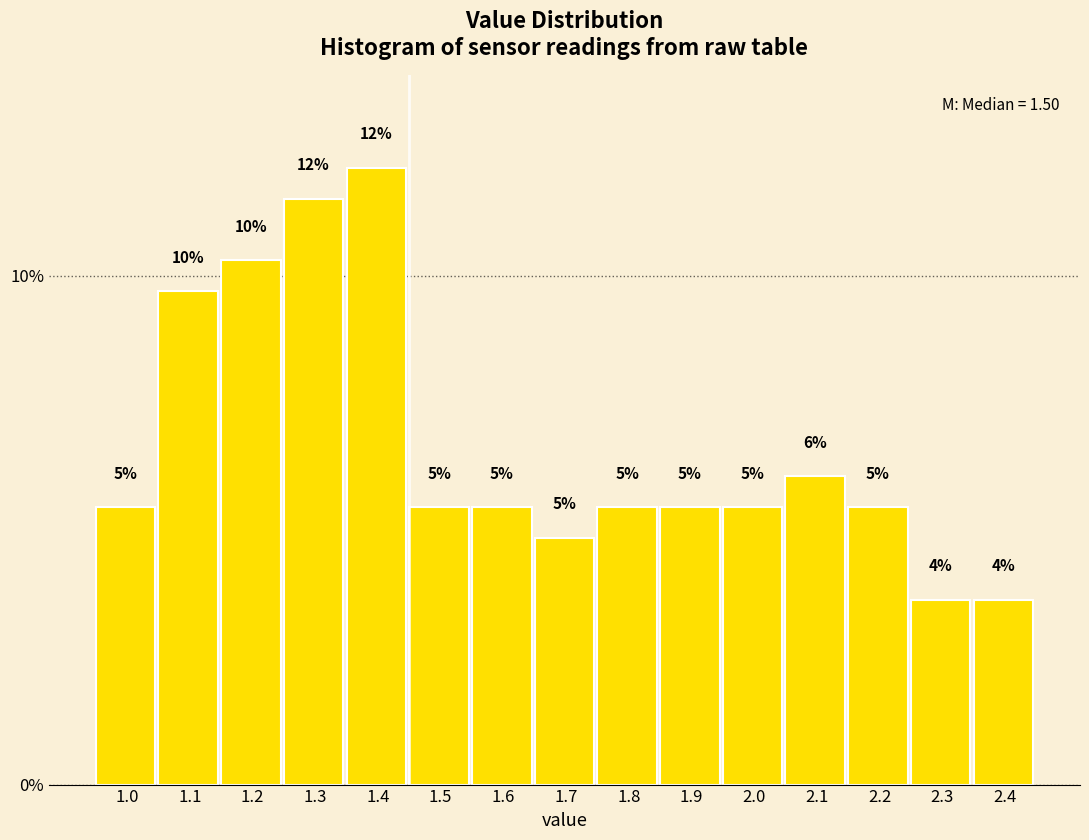

How many bars are there in total?

15